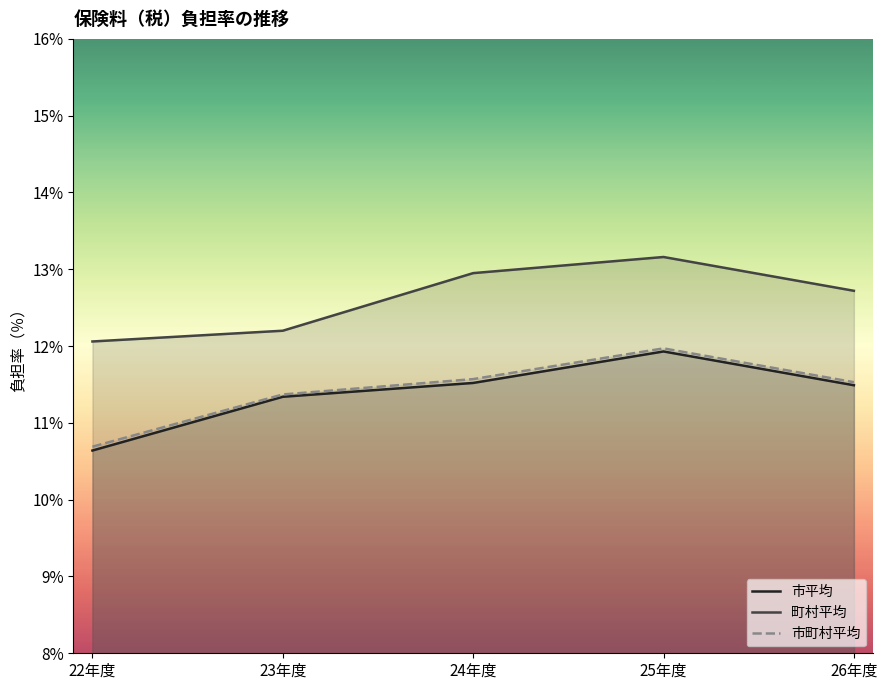

How many values in the 市町村平均 series are below 11?

1